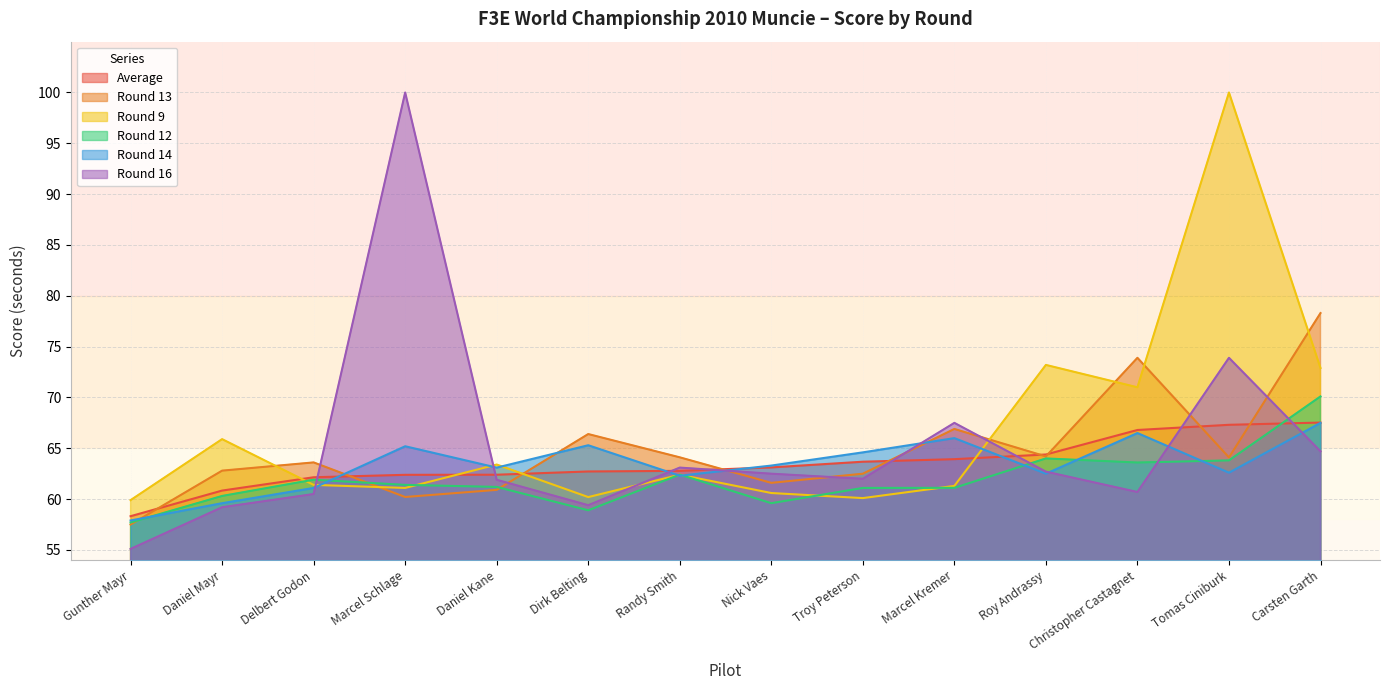

Which series has the widest spread of values?

Round 16